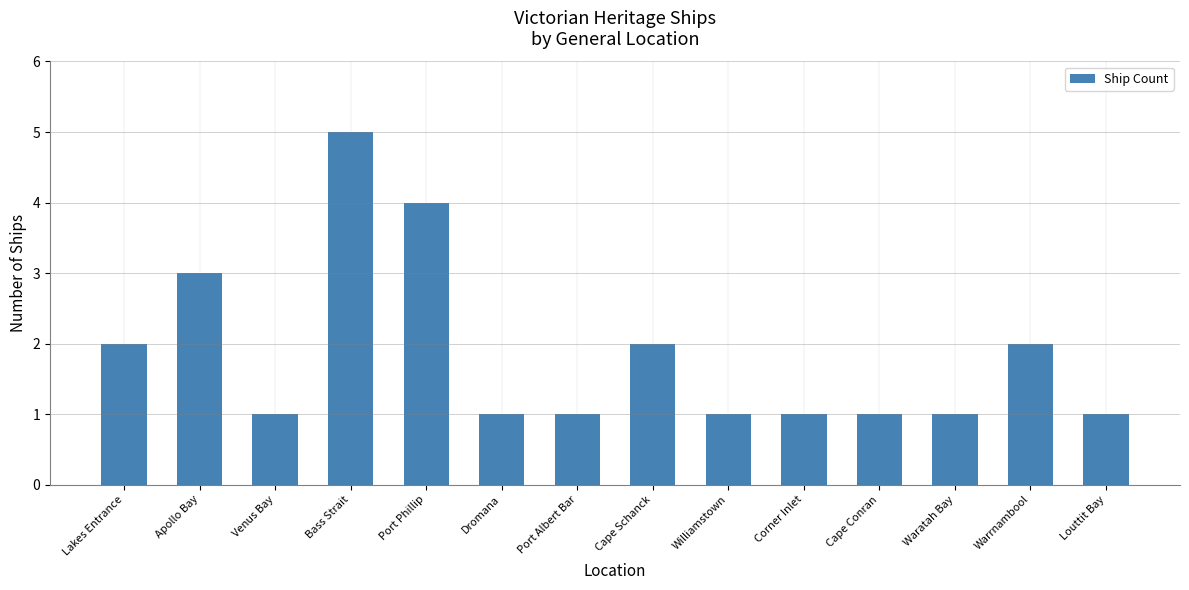

What is the approximate value at Cape Schanck?

2